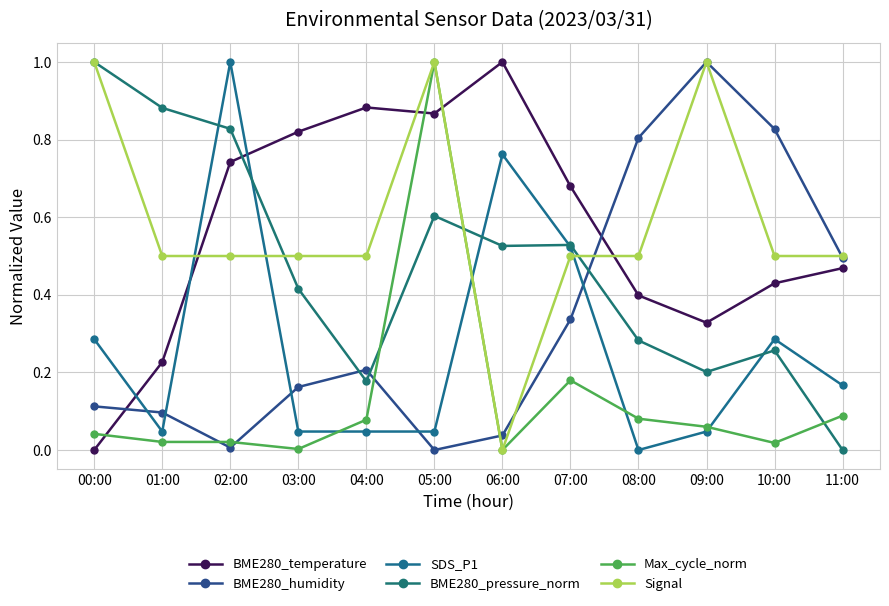

Which series changed the most between 01:00 and 11:00?

BME280_pressure_norm